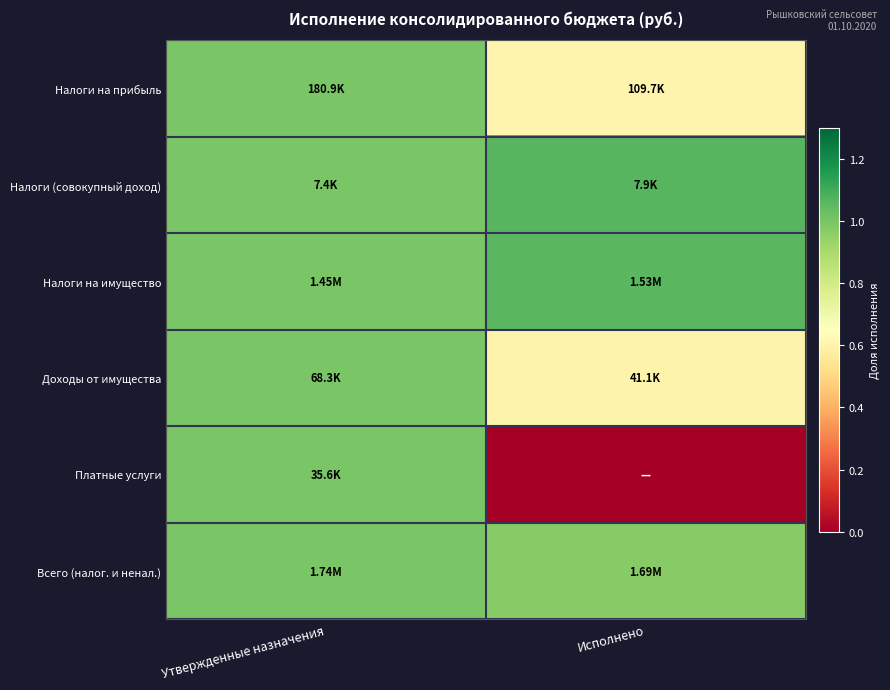

Reading left to right, what are all the values shown in this chart?

Налоги на прибыль: Утвержденные назначения=1.0	Исполнено=0.6
Налоги (совокупный доход): Утвержденные назначения=1.0	Исполнено=1.1
Налоги на имущество: Утвержденные назначения=1.0	Исполнено=1.1
Доходы от имущества: Утвержденные назначения=1.0	Исполнено=0.6
Платные услуги: Утвержденные назначения=1.0	Исполнено=0.0
Всего (налог. и ненал.): Утвержденные назначения=1.0	Исполнено=1.0